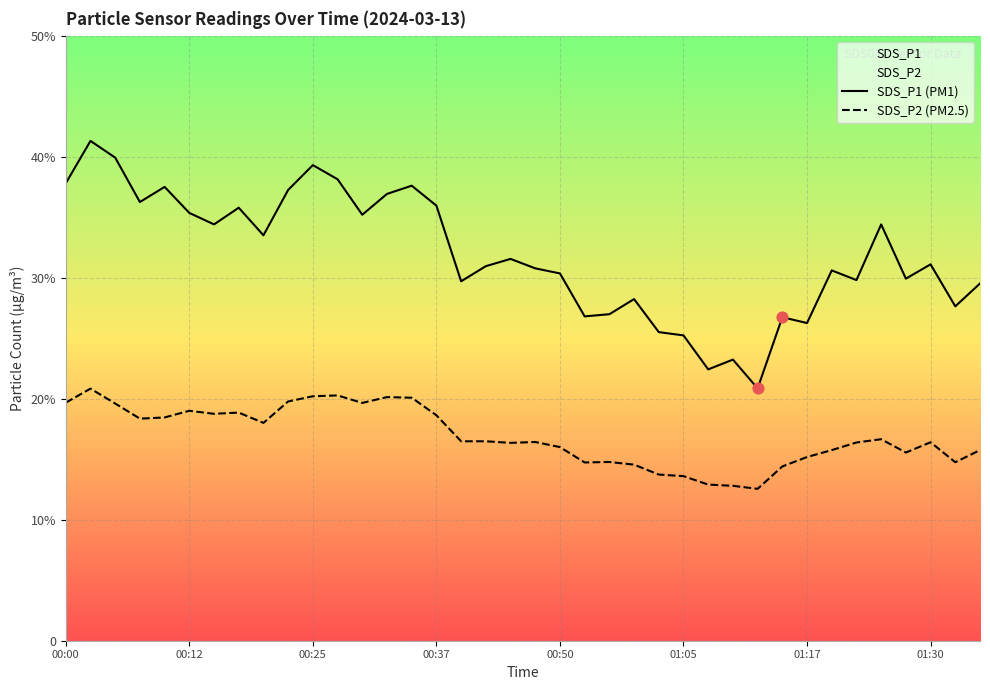

What are all the series names shown in the legend?

SDS_P1 (PM1), SDS_P2 (PM2.5)